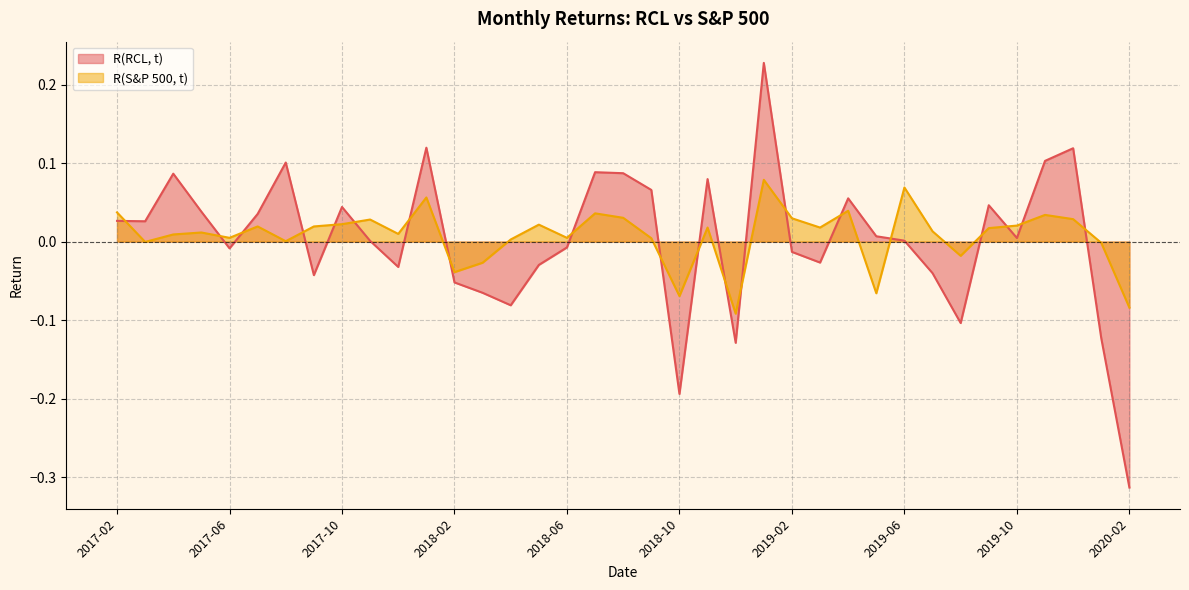

The value of R(RCL, t) at 2017-03 is 0.0. True or false?

True